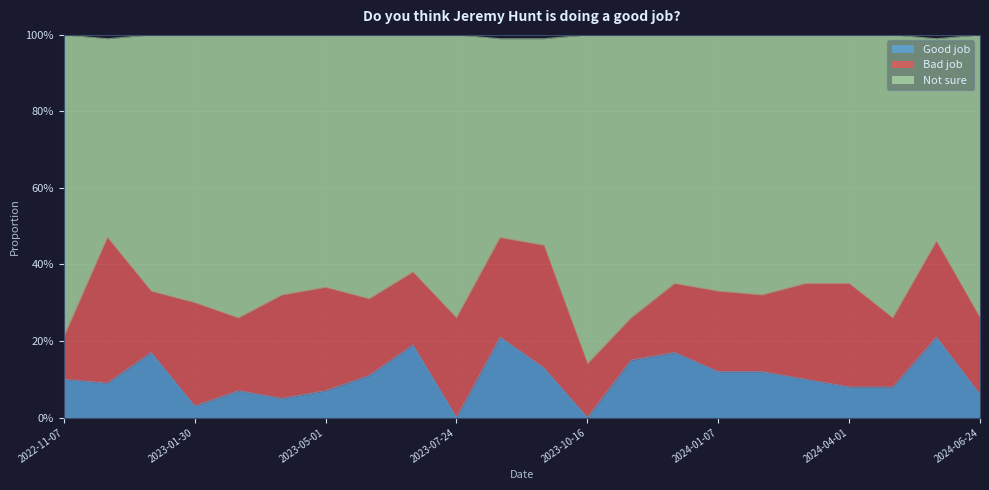

What is the difference between the Good job values at 2024-03-04 and 2023-01-30?

0.1